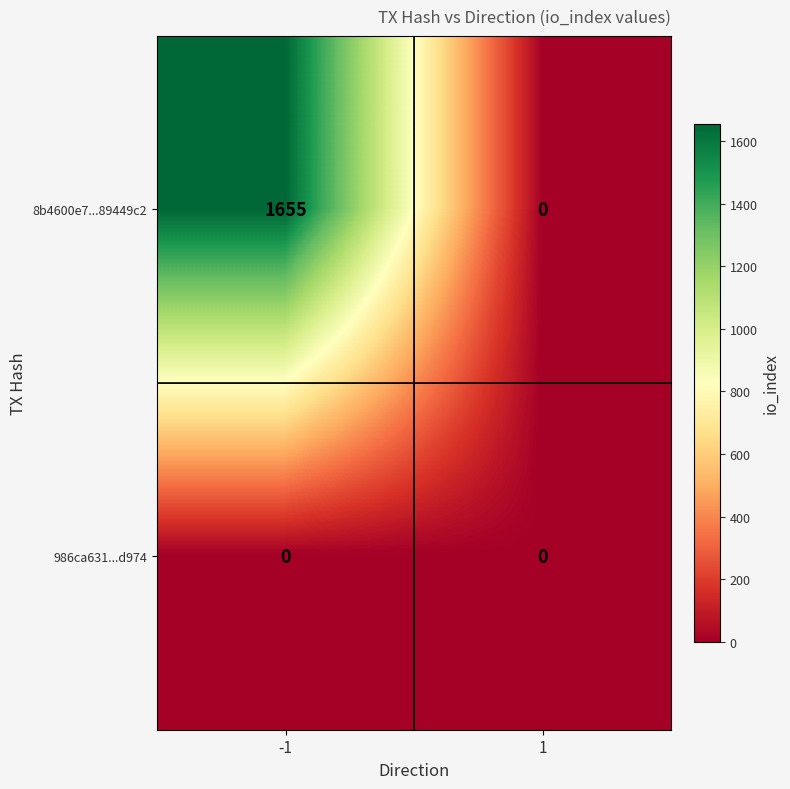

Between -1 and 1, which series saw the biggest shift?

8b4600e7...89449c2